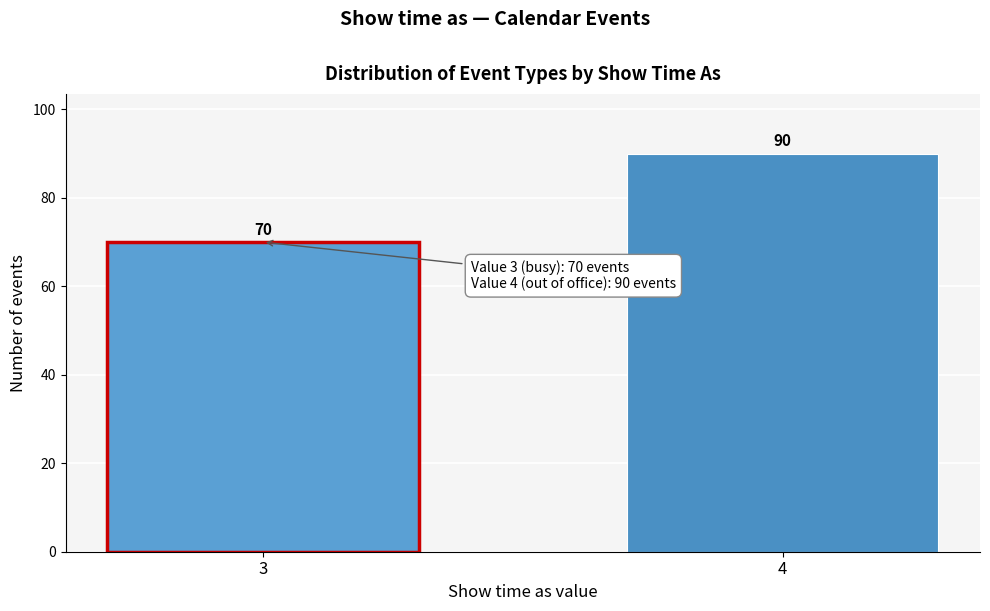

Reading right to left, what are all the values shown in this chart?

90	70